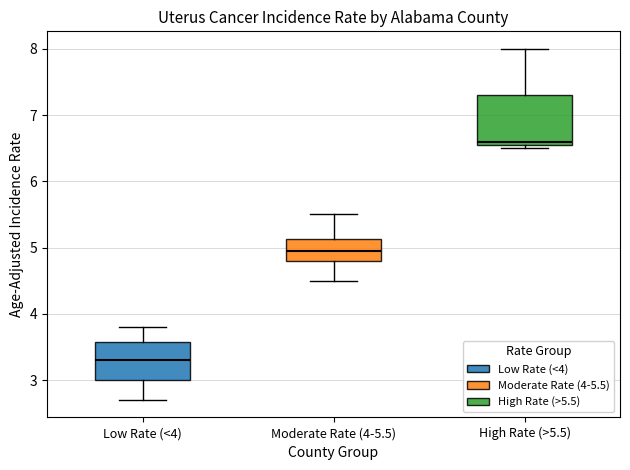

Reading left to right, read every box against the y-axis: the position of its median line, the range the box covers, and the ends of its whiskers. The values are not printed on the chart, so give them approximately, as read against the axis.

Low Rate (<4): median 3.3, box 3.0 to 3.6, whiskers 2.7 to 3.8
Moderate Rate (4-5.5): median 5.0, box 4.8 to 5.1, whiskers 4.5 to 5.5
High Rate (>5.5): median 6.6 (just above the box's lower edge), box 6.6 to 7.3, whiskers 6.5 to 8.0